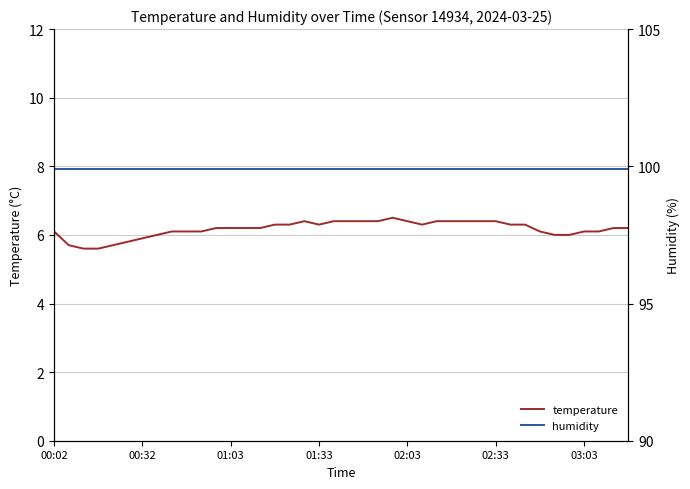

What is the lowest value of the temperature series?

5.6